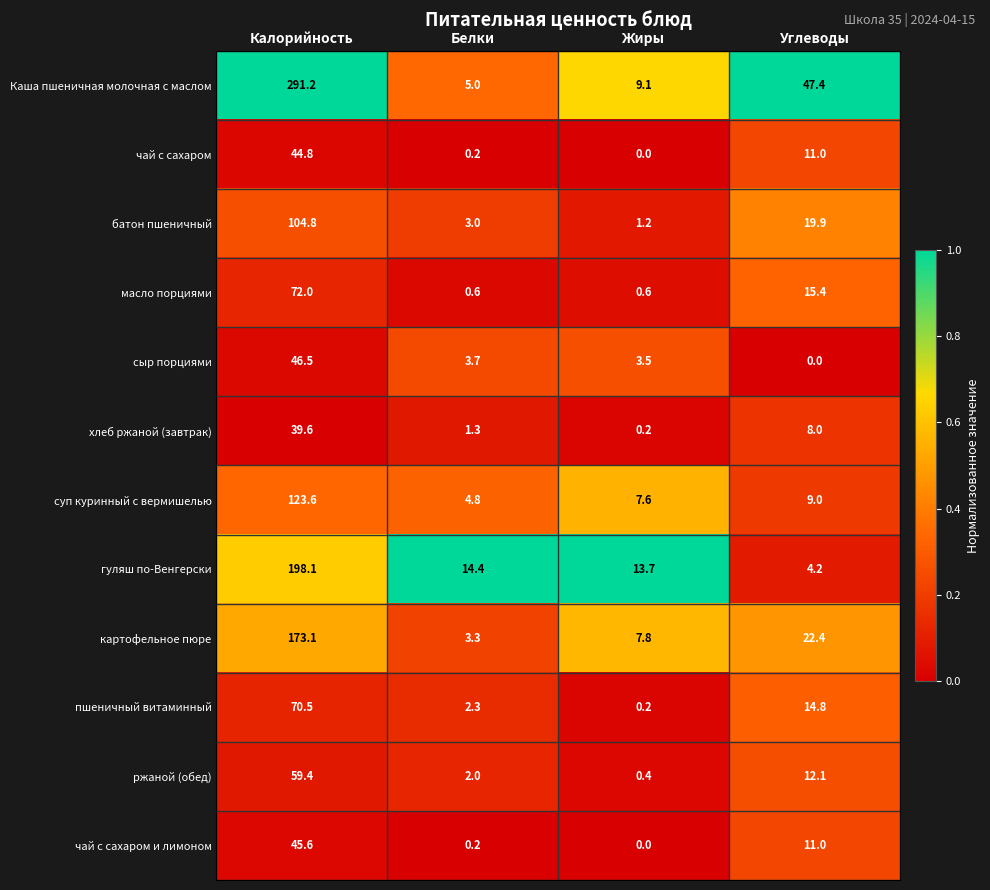

List the series in order of their peak value, lowest first.

хлеб ржаной (завтрак), чай с сахаром, чай с сахаром и лимоном, сыр порциями, ржаной (обед), пшеничный витаминный, масло порциями, батон пшеничный, суп куринный с вермишелью, картофельное пюре, гуляш по-Венгерски, Каша пшеничная молочная с маслом